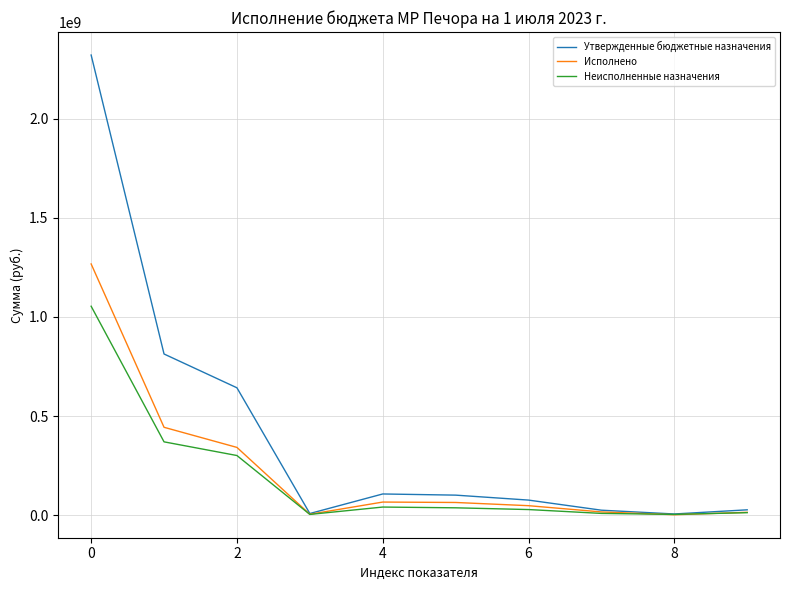

Which series has the largest total across all categories?

Утвержденные бюджетные назначения